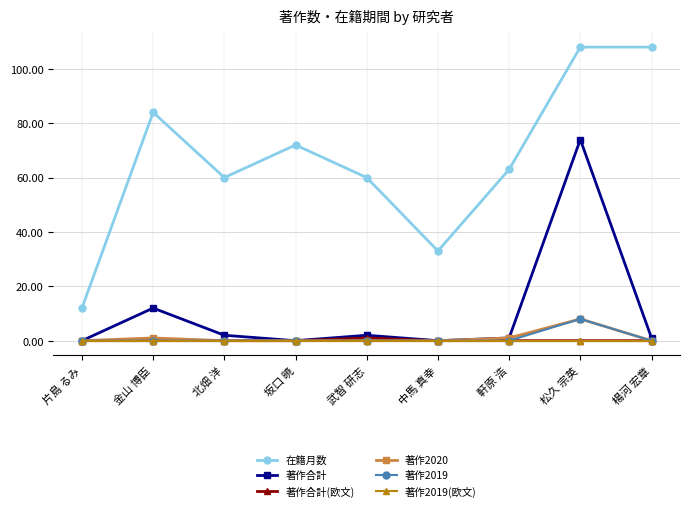

Is it true that 著作2019(欧文) equals 0 at 坂口 暁?

True